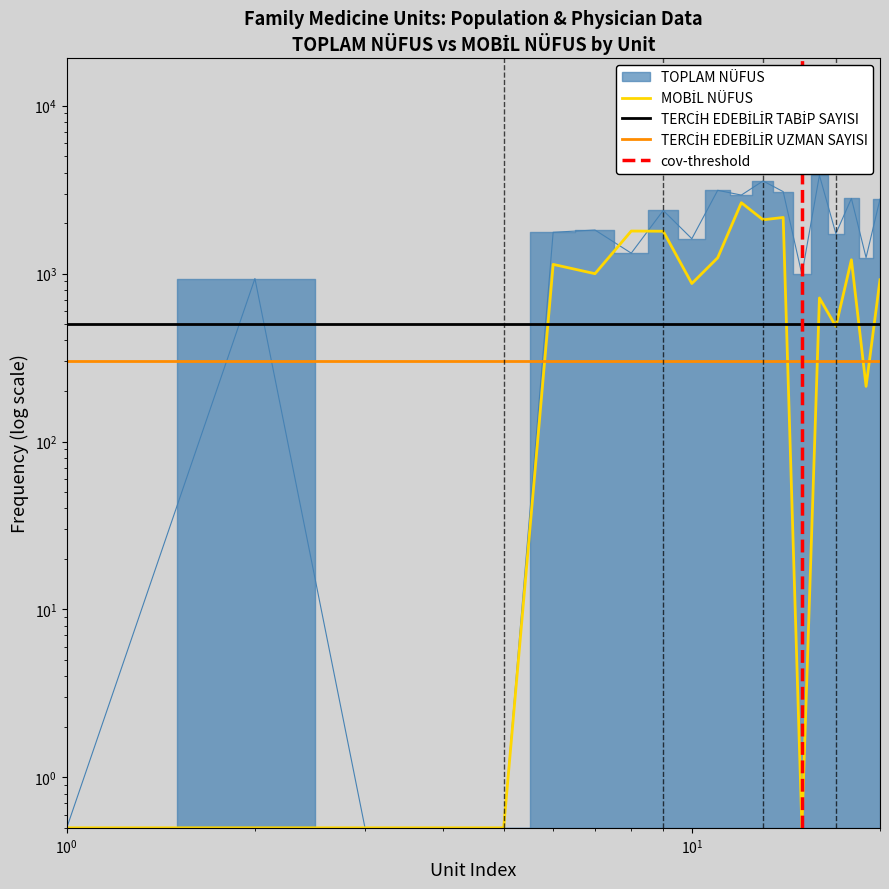

How many intersections are there between MOBİL NÜFUS and TOPLAM NÜFUS?

2